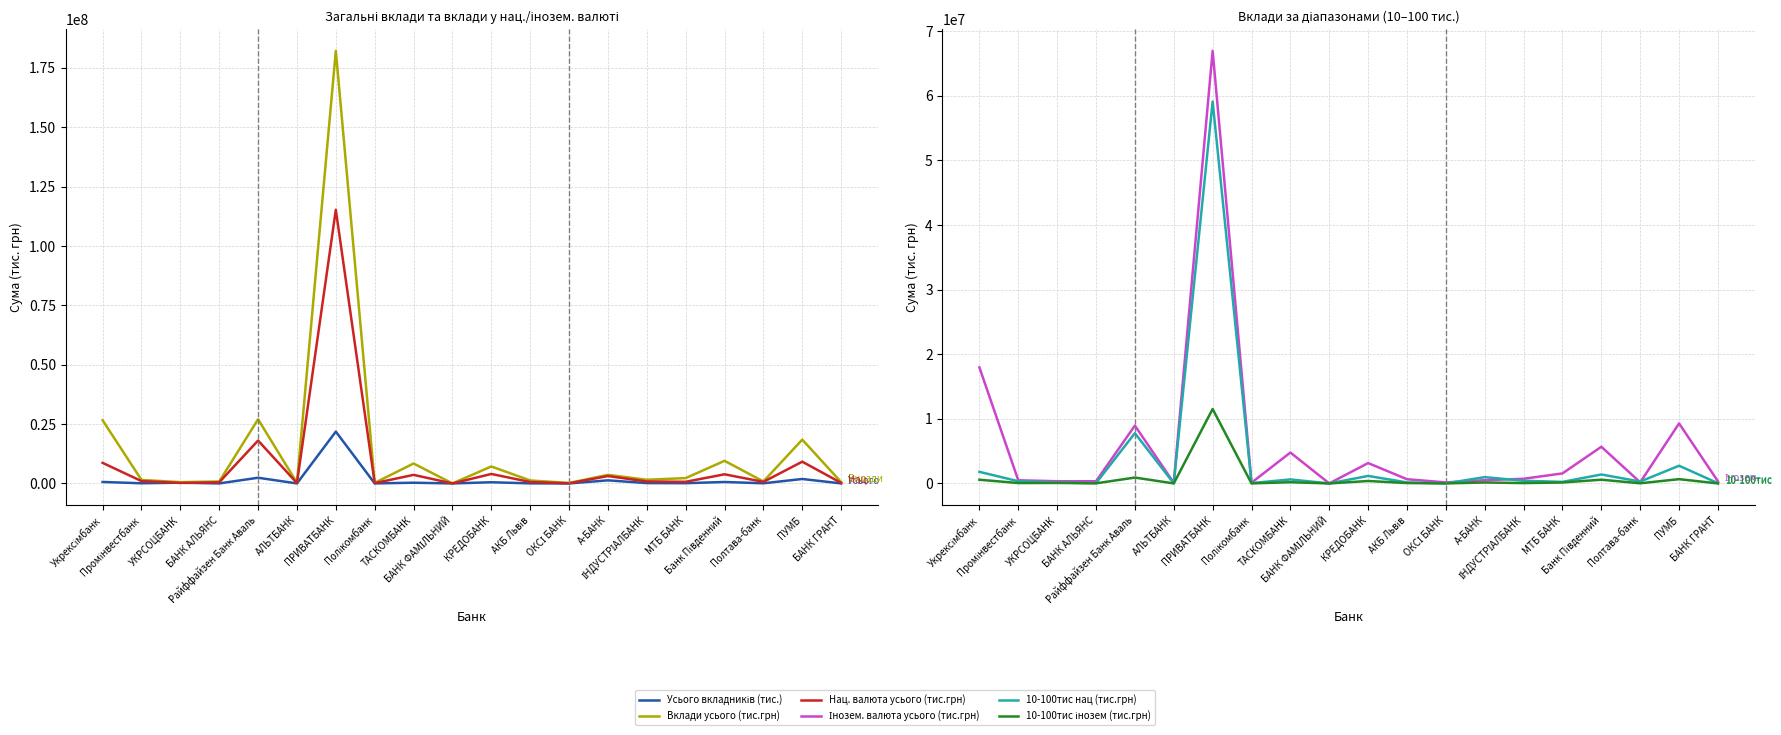

How many values in the Вклади усього (тис.грн) series exceed 1543155?

10